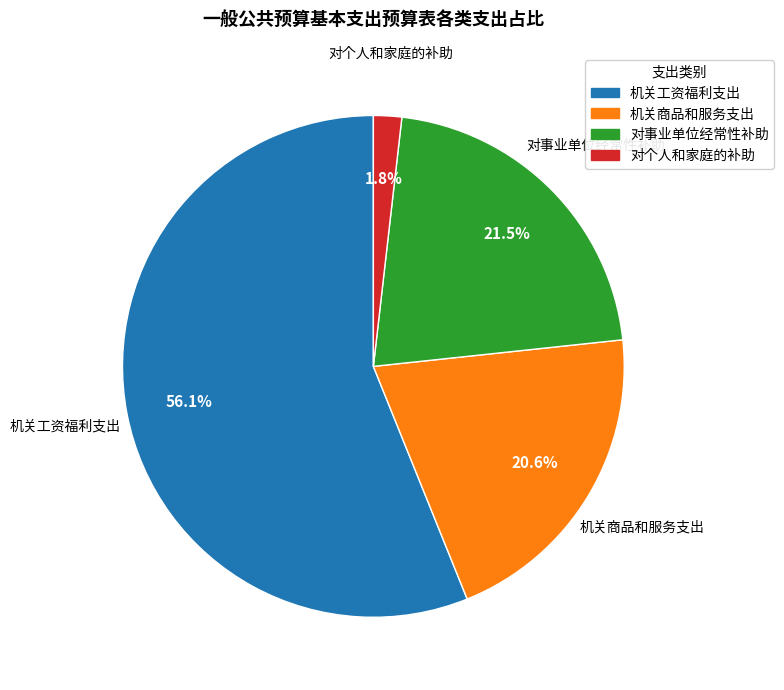

How many segments does this pie chart have?

4